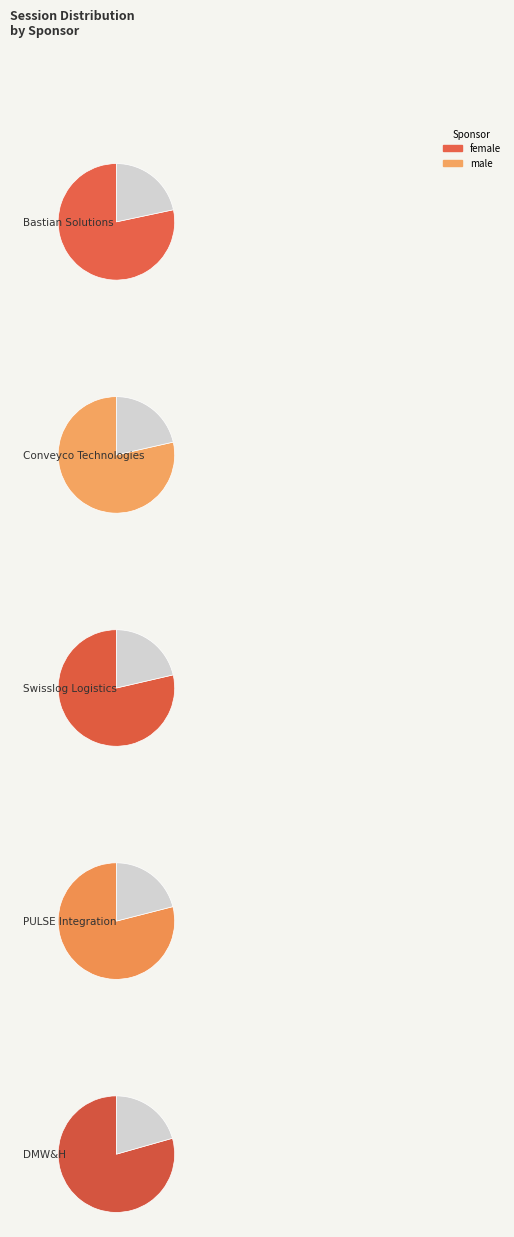

Combined, do Swisslog Logistics and PULSE Integration account for over 50%?

No